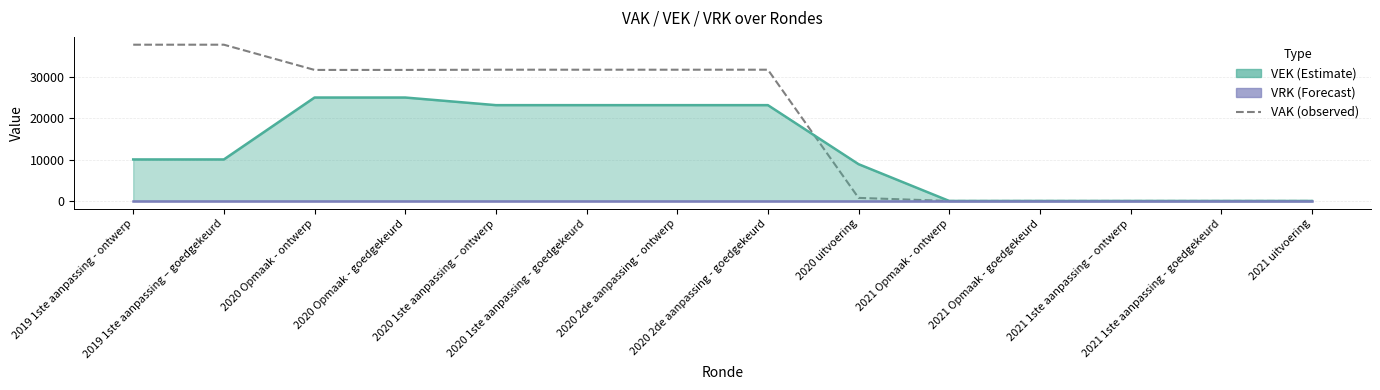

Where does the data first go above 31694?

2019 1ste aanpassing - ontwerp